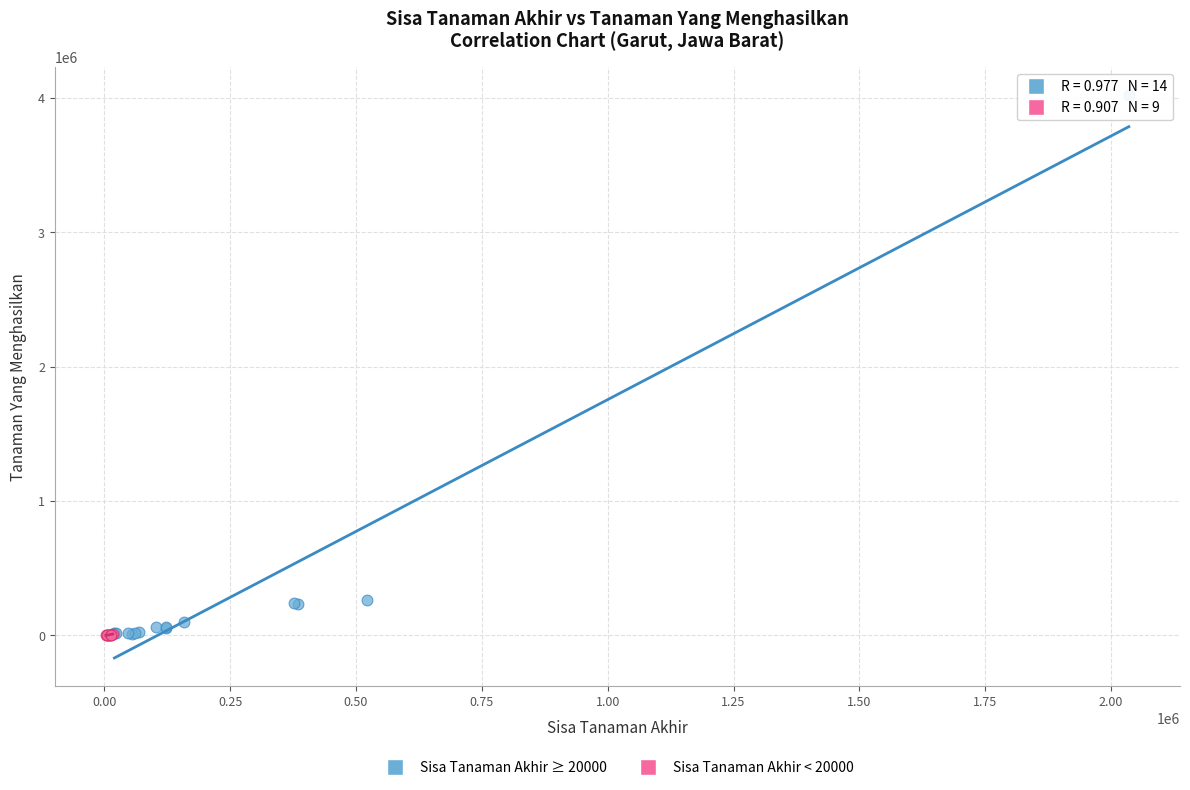

What are all the series names shown in the legend?

Sisa Tanaman Akhir ≥ 20000, Sisa Tanaman Akhir < 20000